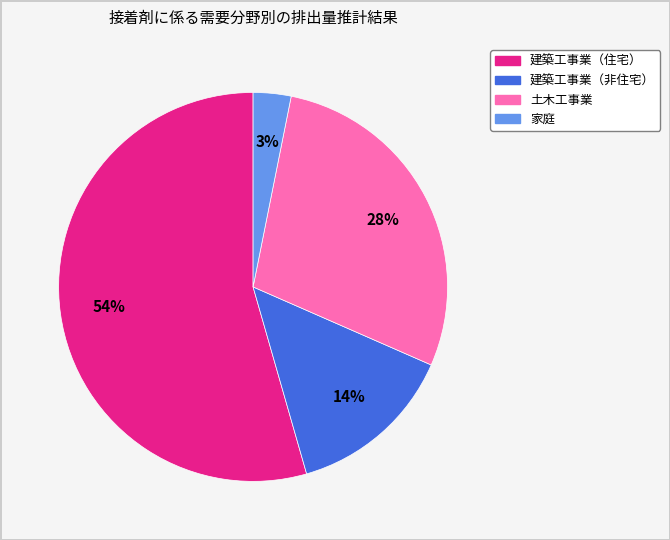

Which category has the smallest portion of the pie?

家庭